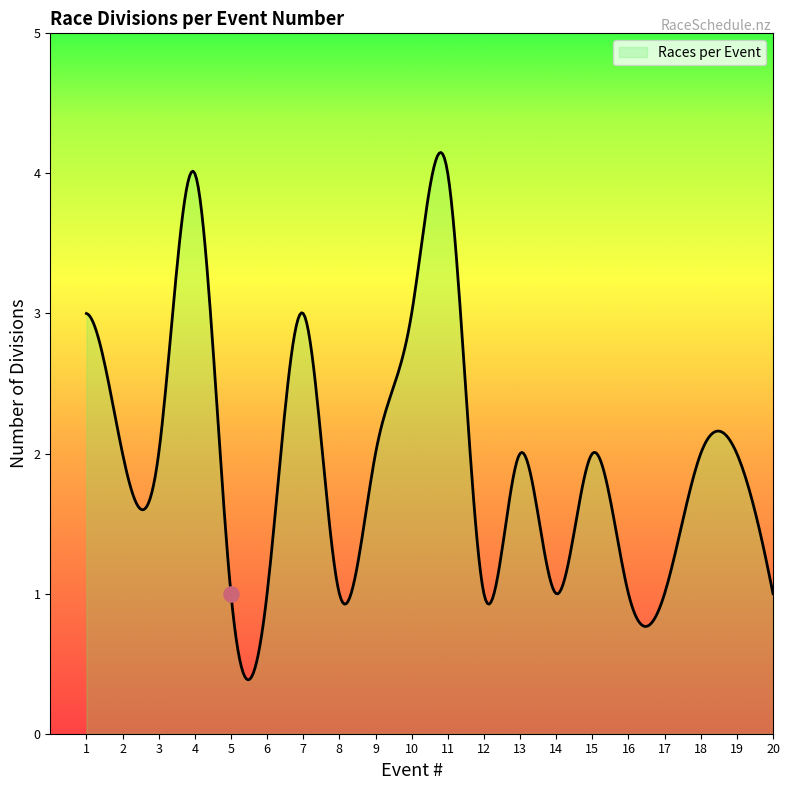

What is the greatest value displayed?

4.1